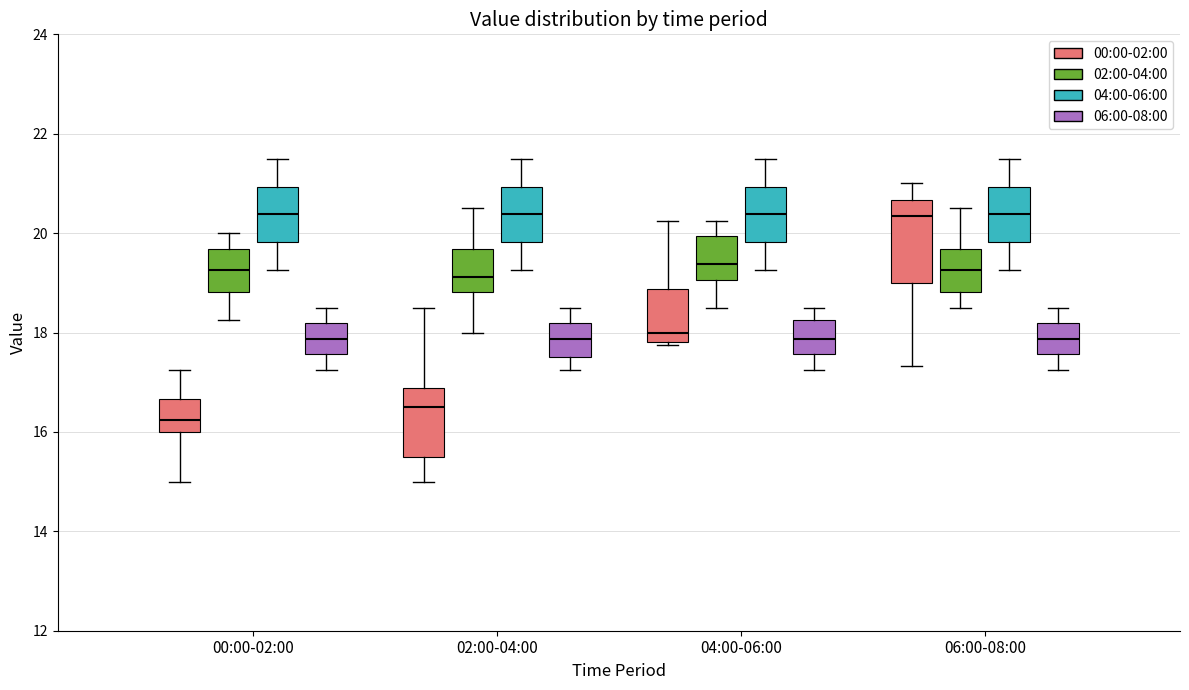

Where does the upper whisker of the box for 00:00-02:00 (06:00-08:00) end on the y-axis? The values are not printed on the chart, so give them approximately, as read against the axis.

18.6